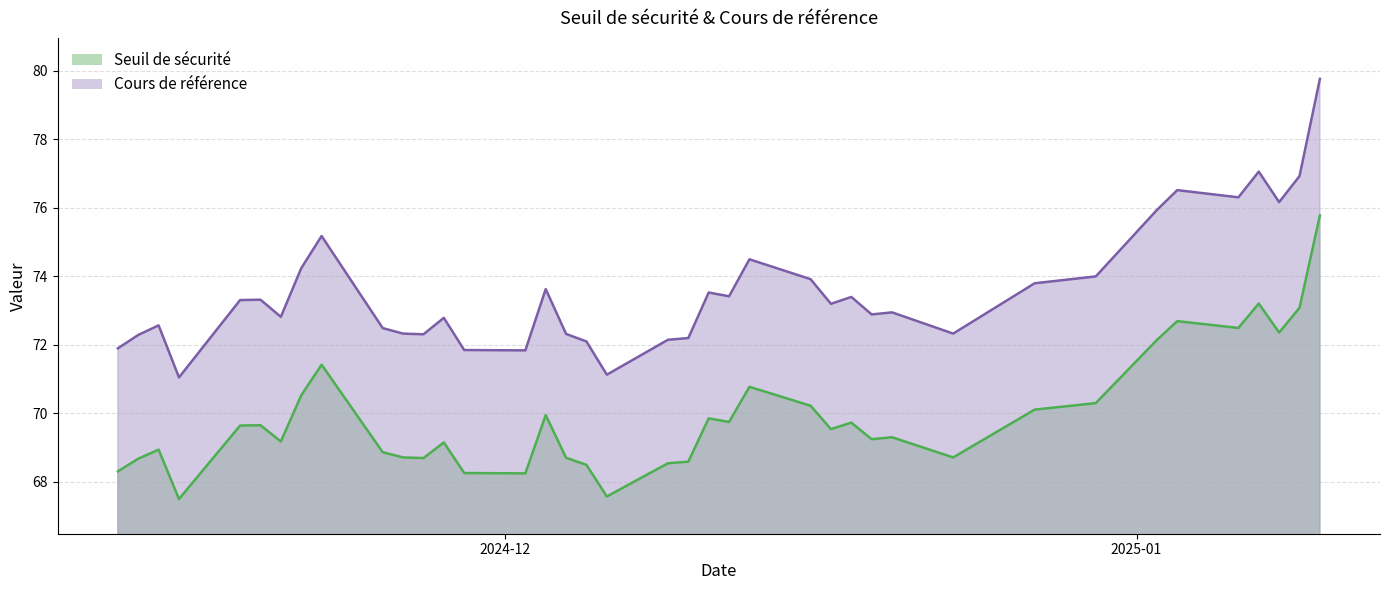

At how many categories does at least one series exceed 75?

8